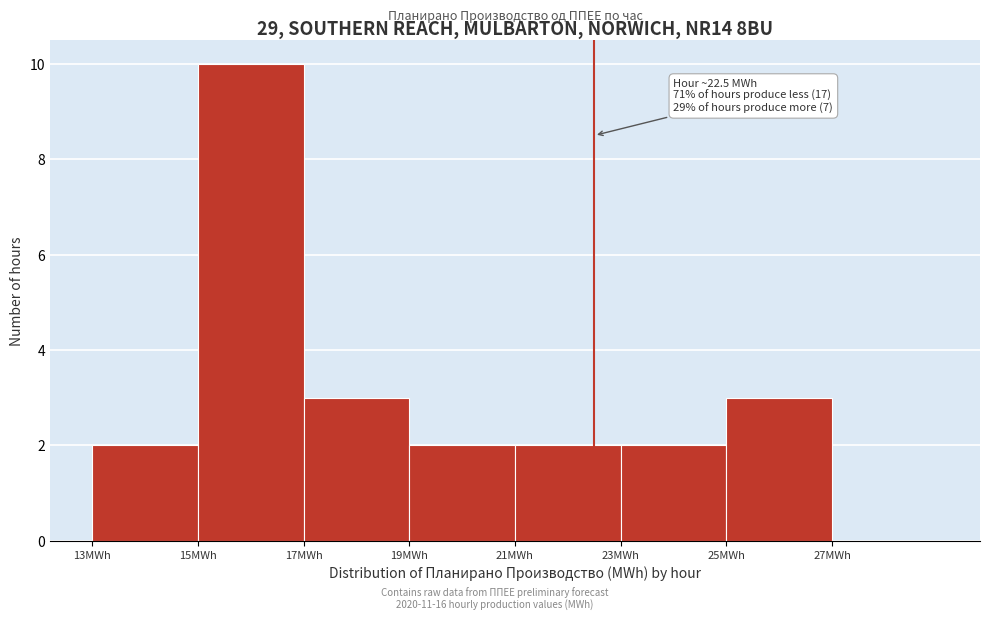

Which range on the x-axis has the tallest bar?

15 to 17